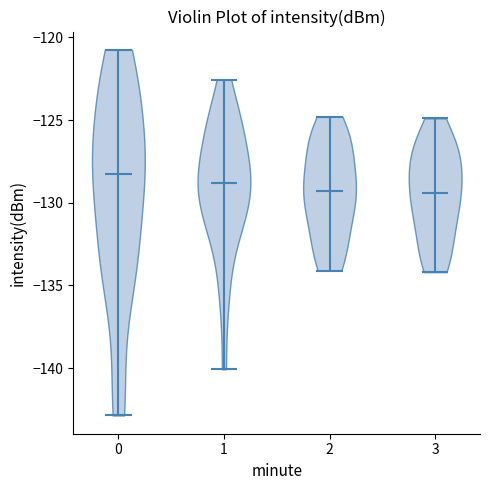

Reading left to right, read every violin against the y-axis: where its median line is, and the lowest and highest points it reaches. The values are not printed on the chart, so give them approximately, as read against the axis.

0: median line -128.5, lowest point -143.0, highest point -121.0
1: median line -129.0, lowest point -140.0, highest point -122.5
2: median line -129.5, lowest point -134.0, highest point -125.0
3: median line -129.5, lowest point -134.0, highest point -125.0